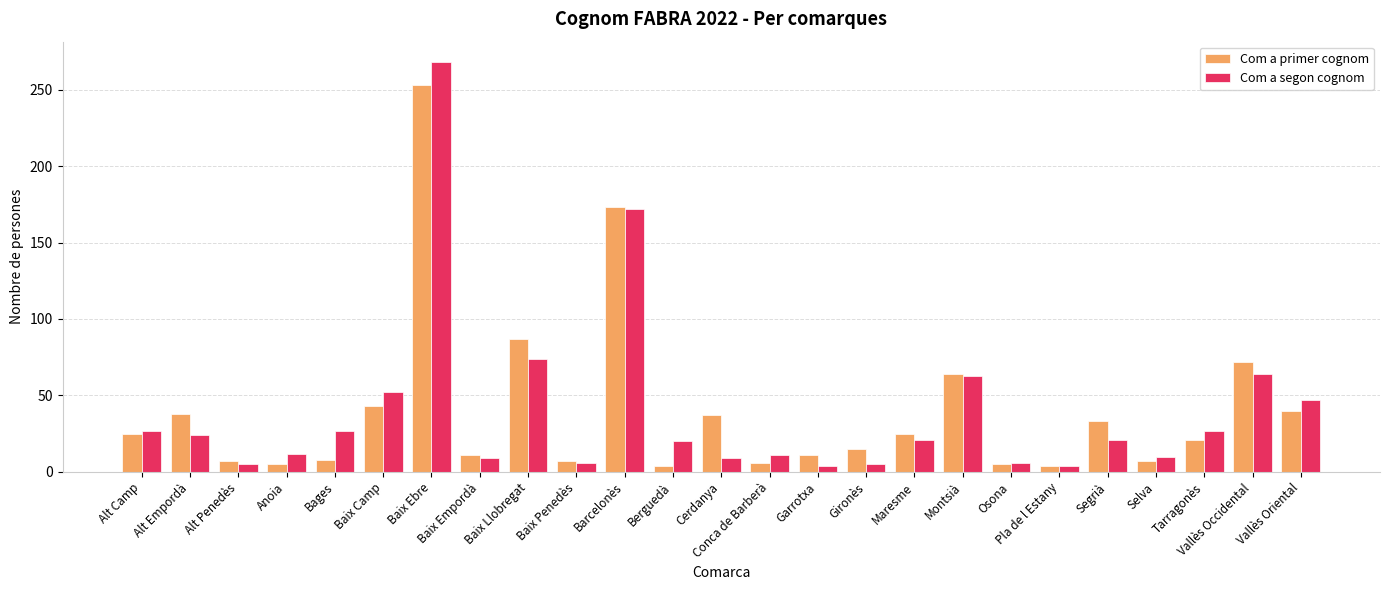

Is the value of Com a segon cognom at Berguedà greater than the value of Com a primer cognom at Selva?

Yes